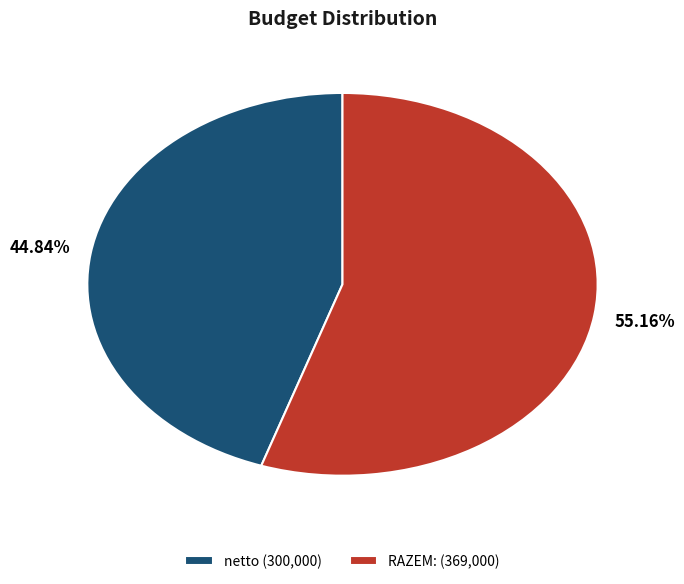

To the nearest percent, what is the difference between the RAZEM: and netto slice percentages?

10%